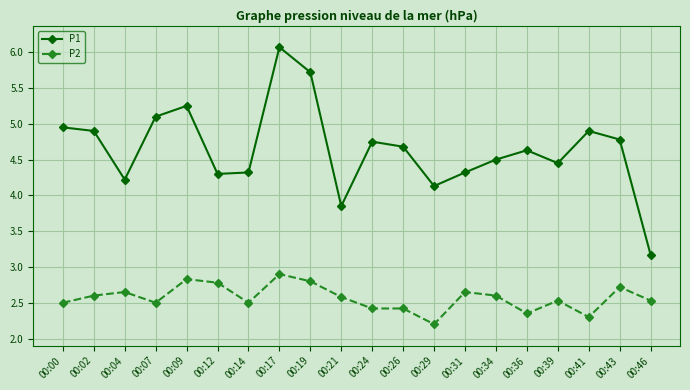

What are all the series names shown in the legend?

P1, P2